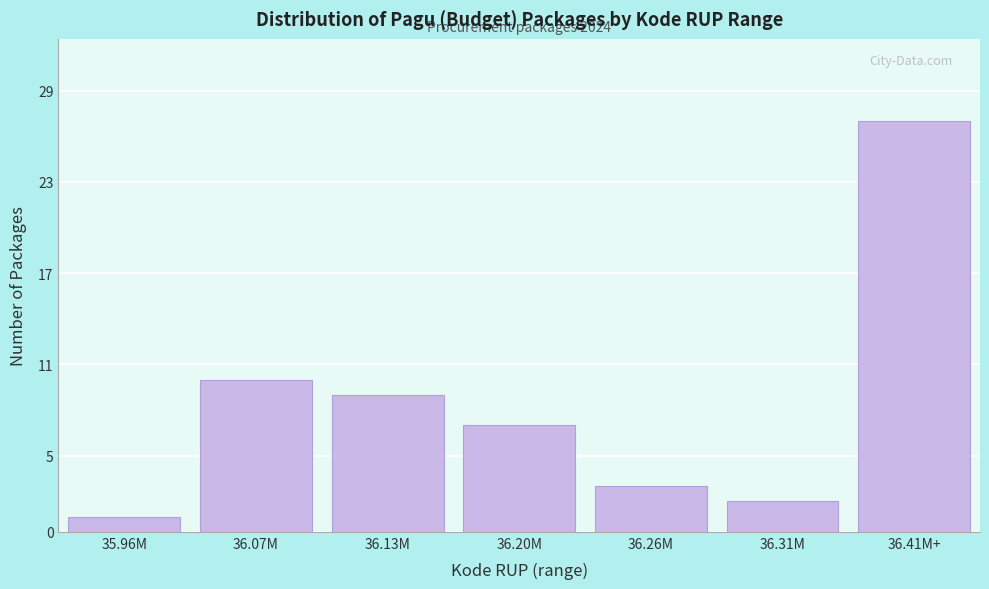

Reading left to right, transcribe all the data shown in this chart.

1	10	9	7	3	2	27